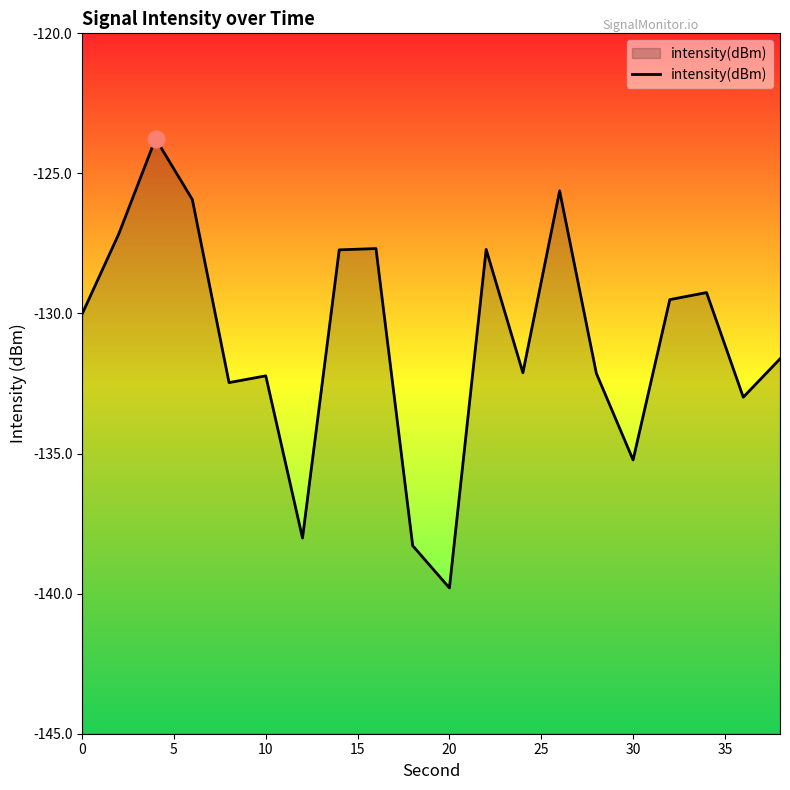

At which category does the chart reach its minimum across all series?

20